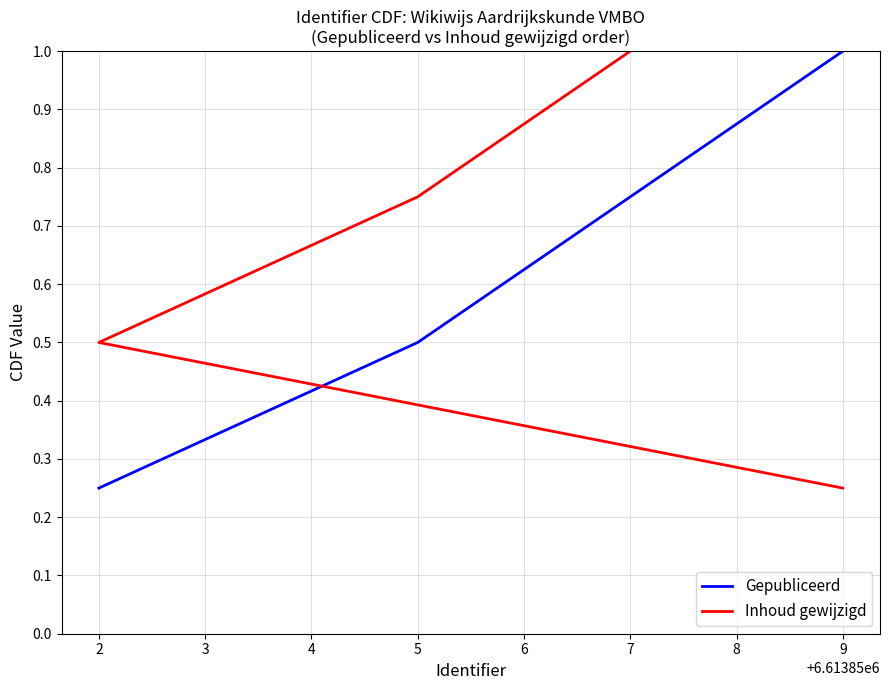

Rank the categories by Gepubliceerd value from lowest to highest.

2, 5, 7, 9